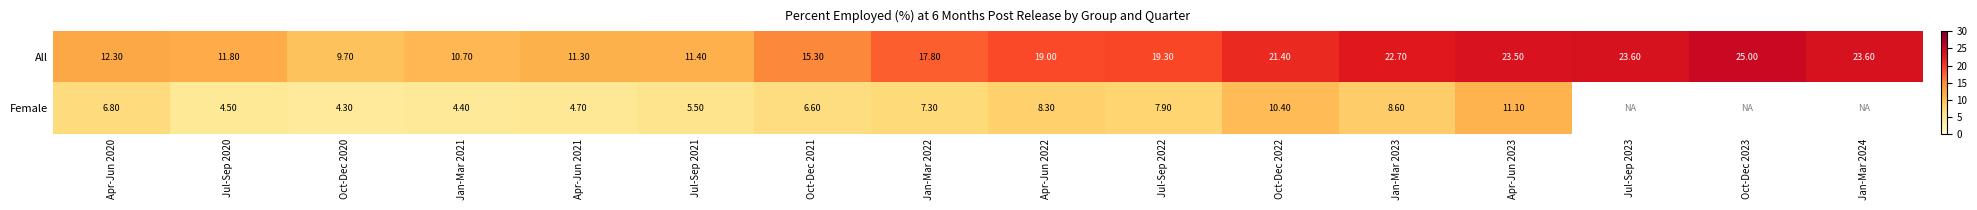

At Apr-Jun 2022, list the series in order from smallest to largest.

Female, All